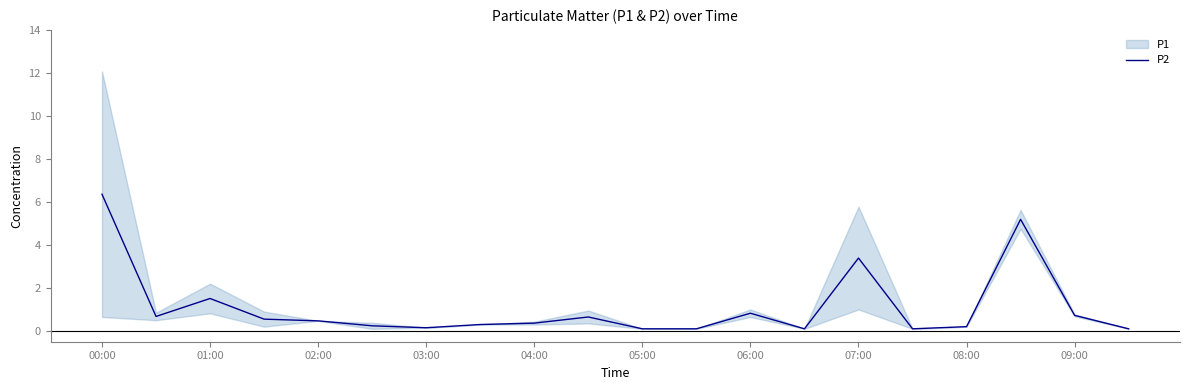

The P2 series shows 3.4 at 07:00. True or false?

True